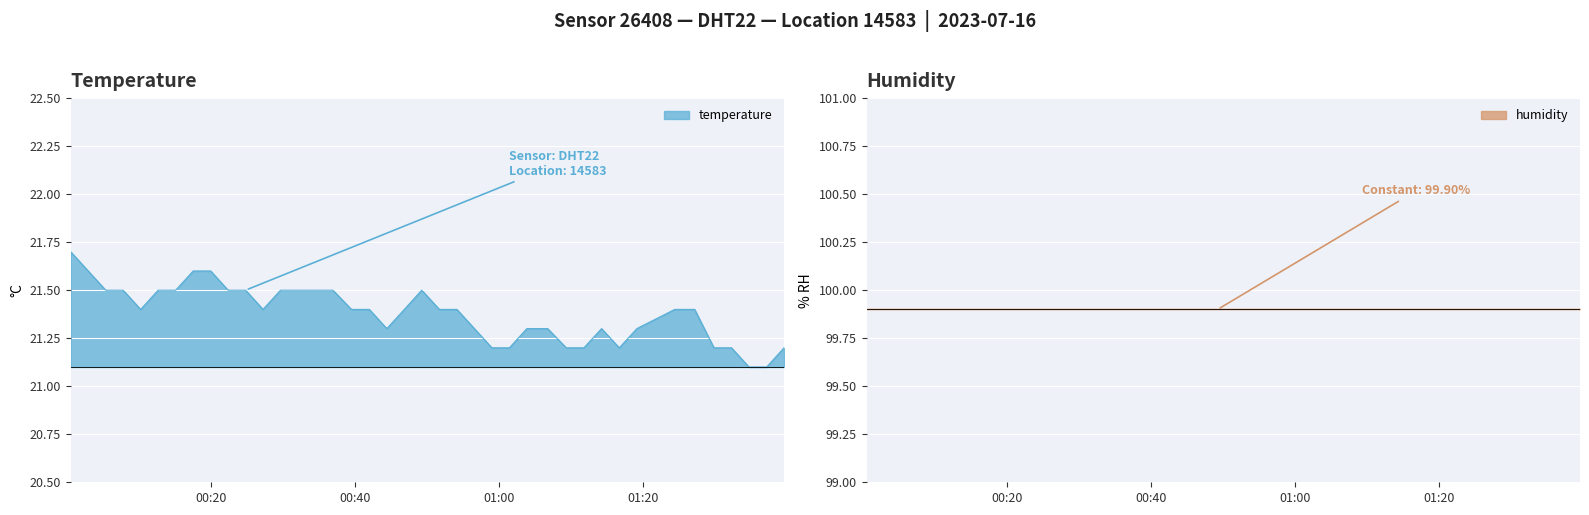

True or false: temperature and humidity cross at least once.

False